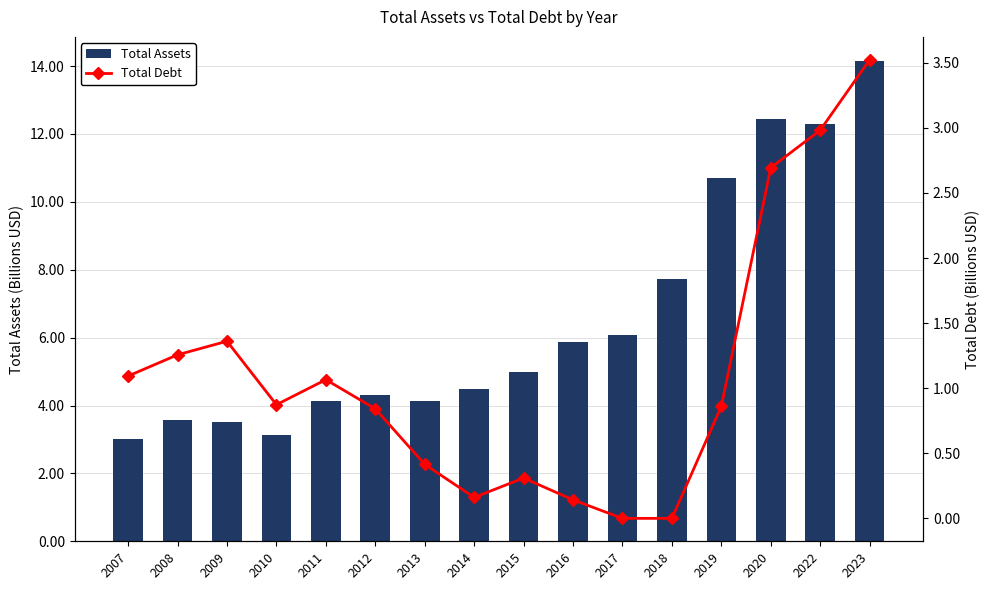

What is the highest value of the Total Assets series?

14.2